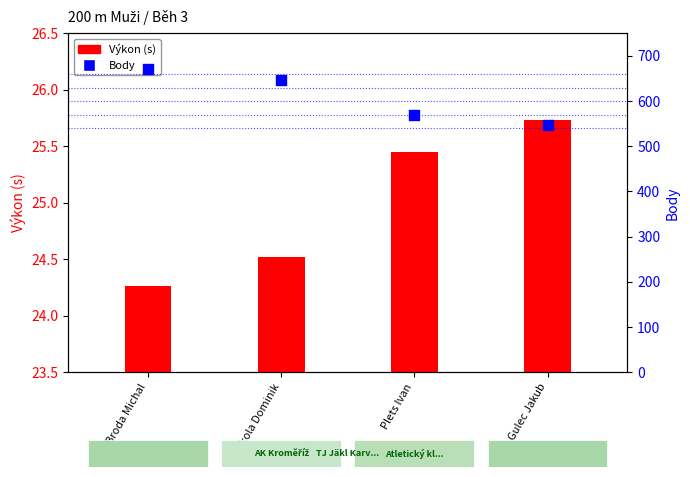

Is the value of Výkon (s) at Broda Michal greater than the value of Body at Sokola Dominik?

No